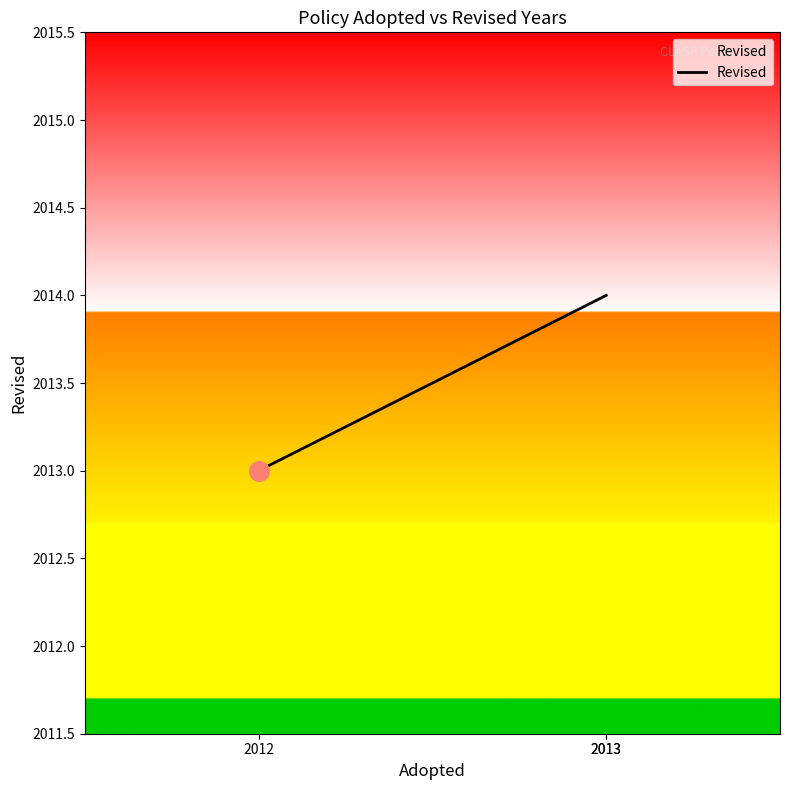

What is the change in value from 2012 to 2013?

+1